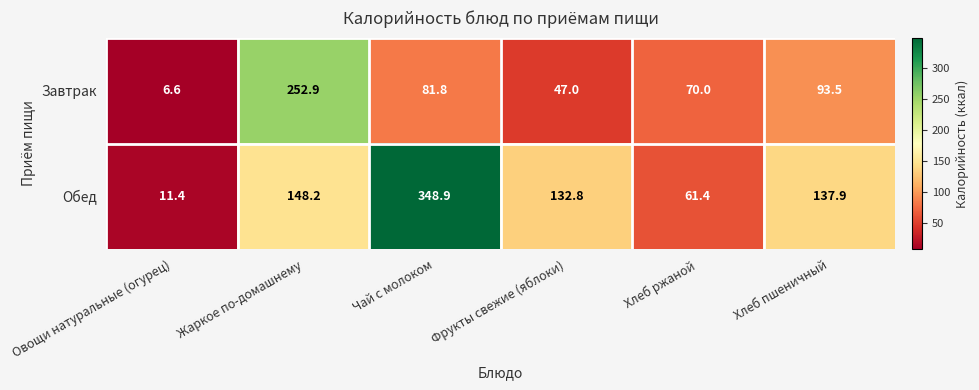

Rank the series by their maximum value, from lowest to highest.

Завтрак, Обед